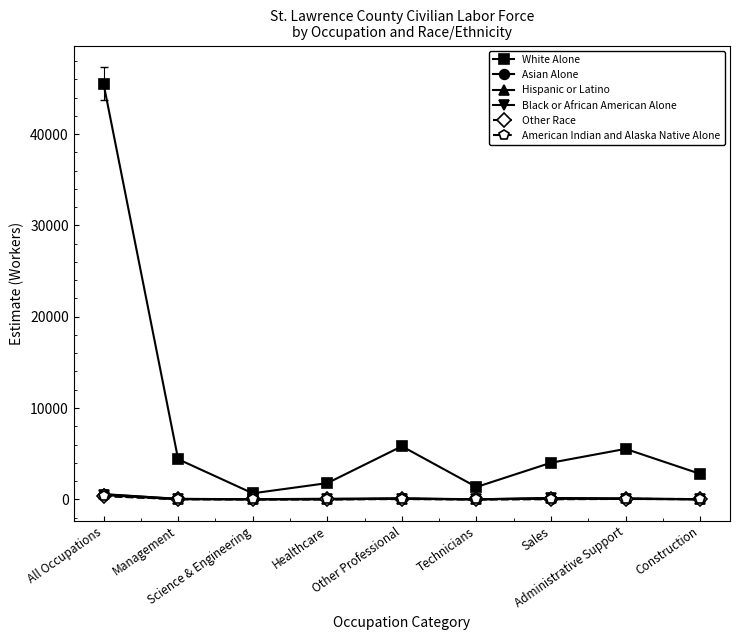

Which series has the widest spread of values?

White Alone